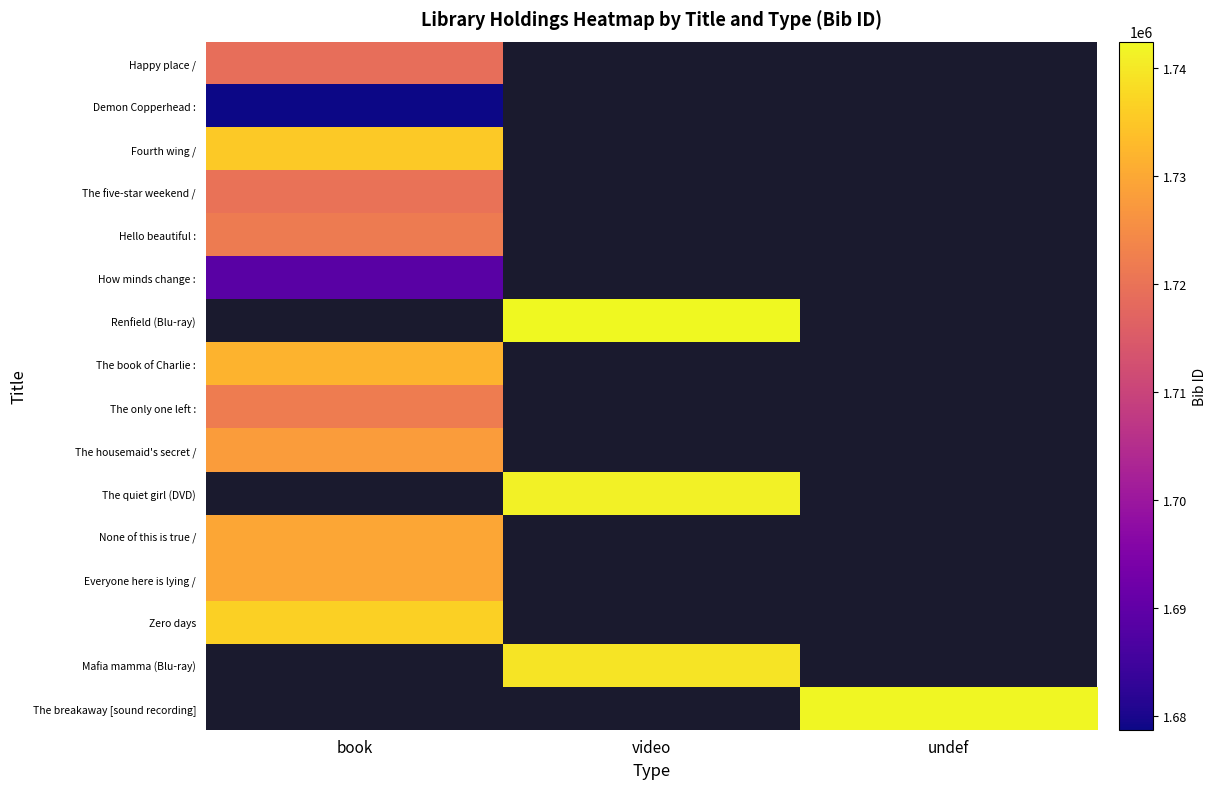

At how many categories does at least one series exceed 1739618?

2